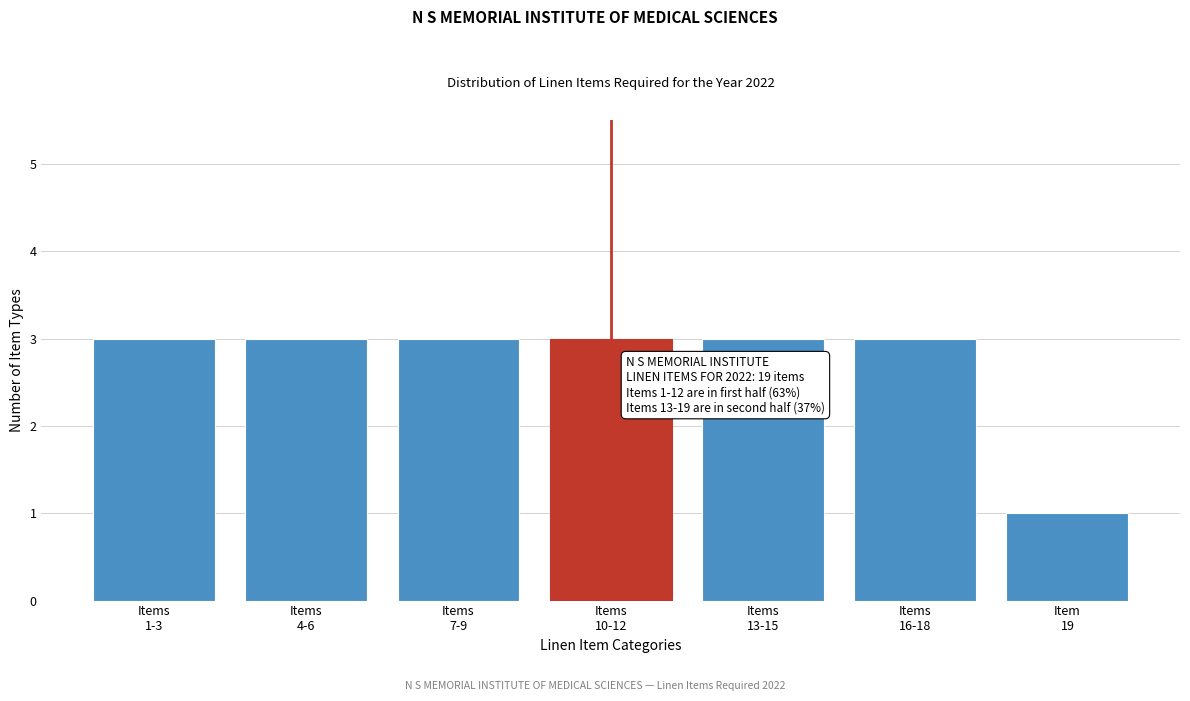

Reading left to right, extract all data points from this chart.

3	3	3	3	3	3	1